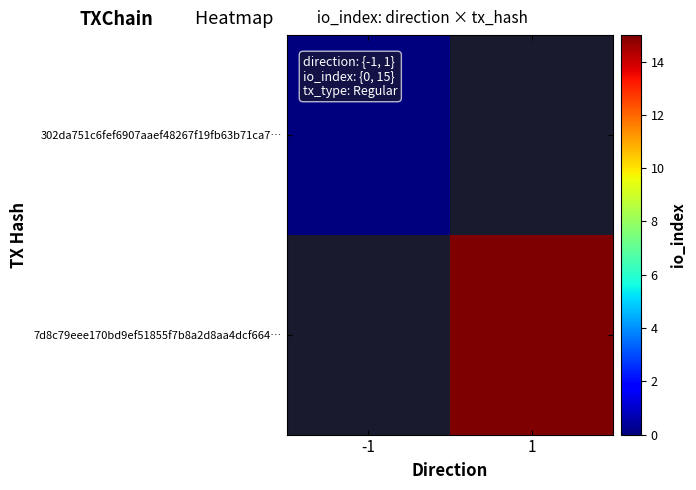

The 7d8c79eee170bd9ef51855f7b8a2d8aa4dcf664… series shows 15.0 at 1. True or false?

True